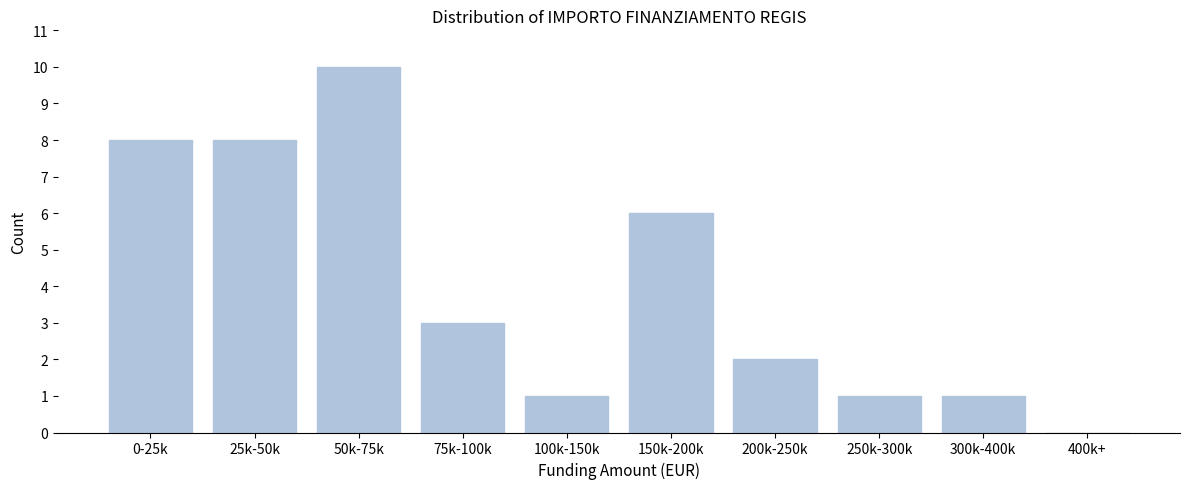

Reading left to right, list all the values displayed in this chart.

0-25k=8	25k-50k=8	50k-75k=10	75k-100k=3	100k-150k=1	150k-200k=6	200k-250k=2	250k-300k=1	300k-400k=1	400k+=0